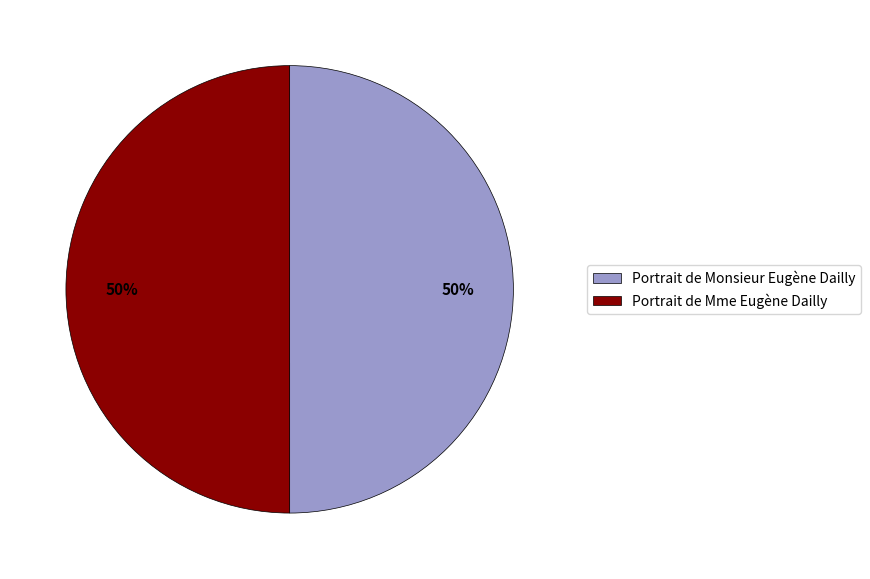

How many segments does this pie chart have?

2